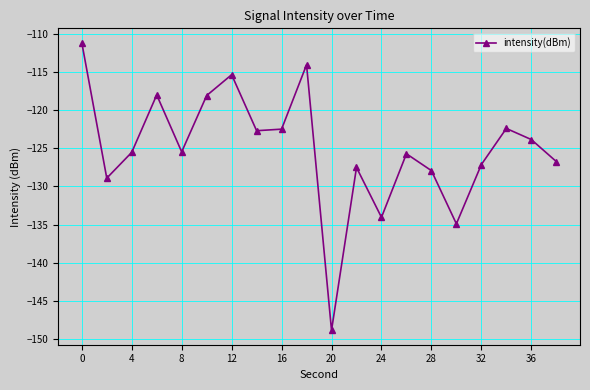

Does the chart have visible grid lines?

Yes